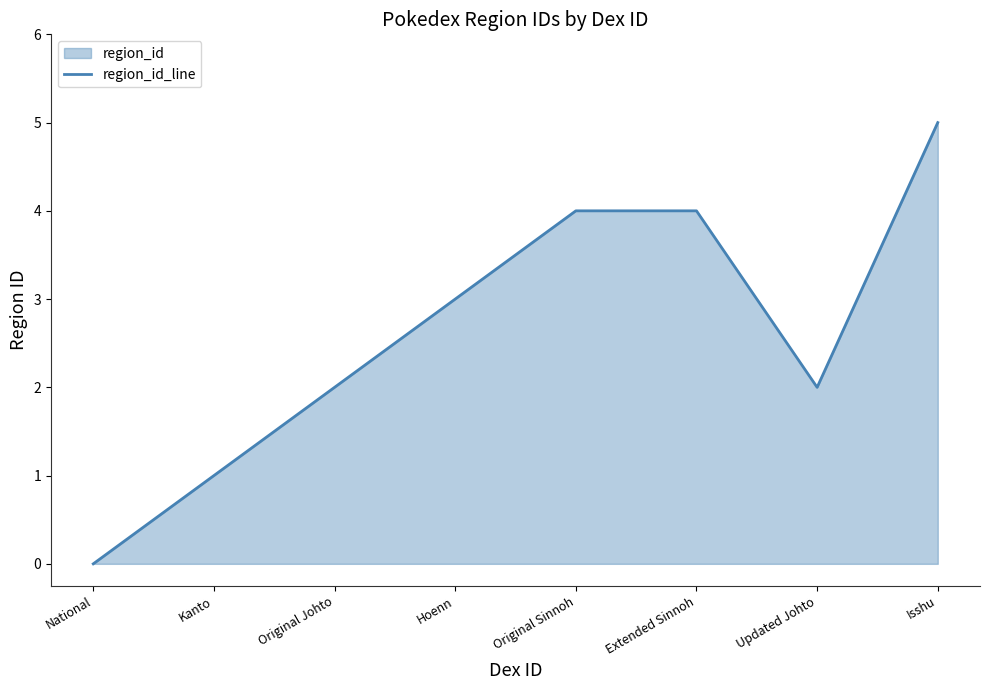

Which has a higher value, Extended Sinnoh or Updated Johto?

Extended Sinnoh